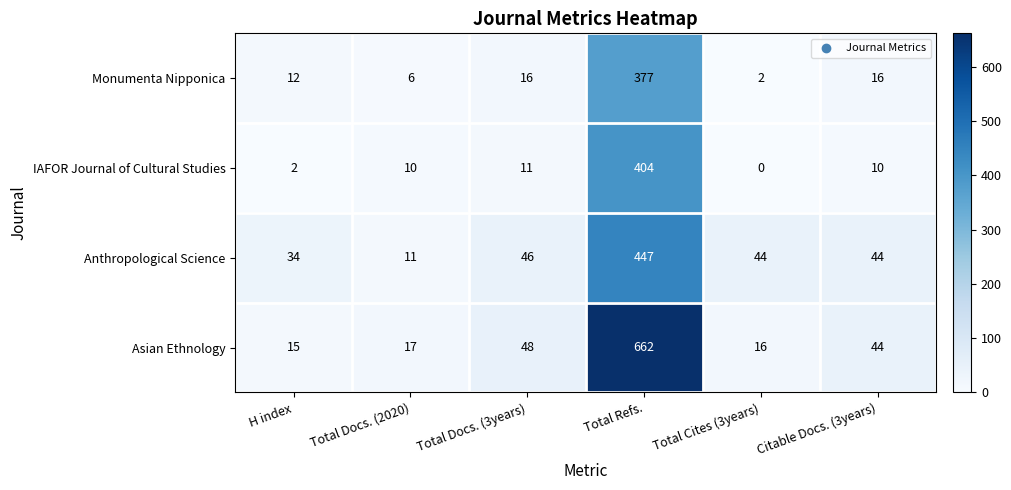

Reading left to right, extract all data points from this chart.

Monumenta Nipponica: H index=12	Total Docs. (2020)=6	Total Docs. (3years)=16	Total Refs.=377	Total Cites (3years)=2	Citable Docs. (3years)=16
IAFOR Journal of Cultural Studies: H index=2	Total Docs. (2020)=10	Total Docs. (3years)=11	Total Refs.=404	Total Cites (3years)=0	Citable Docs. (3years)=10
Anthropological Science: H index=34	Total Docs. (2020)=11	Total Docs. (3years)=46	Total Refs.=447	Total Cites (3years)=44	Citable Docs. (3years)=44
Asian Ethnology: H index=15	Total Docs. (2020)=17	Total Docs. (3years)=48	Total Refs.=662	Total Cites (3years)=16	Citable Docs. (3years)=44